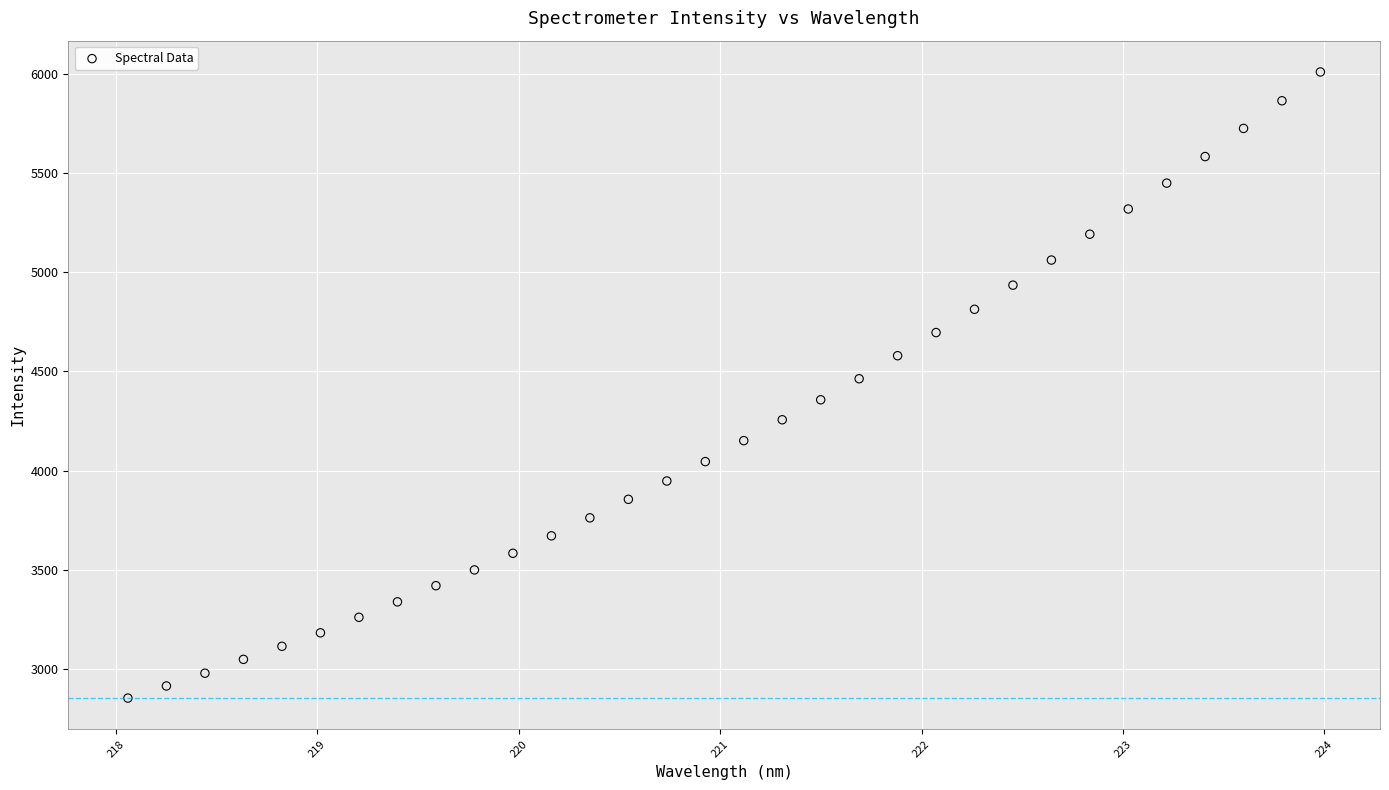

What is the range of X values (max minus min)?

5.9